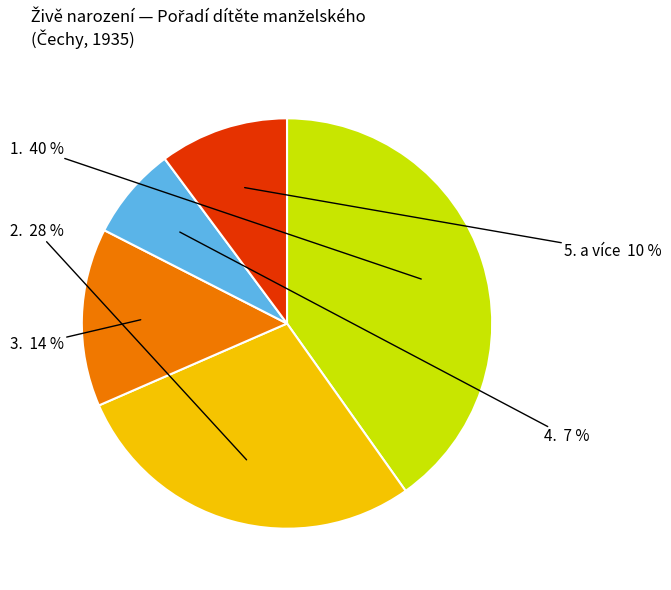

Does any single category account for the majority?

No